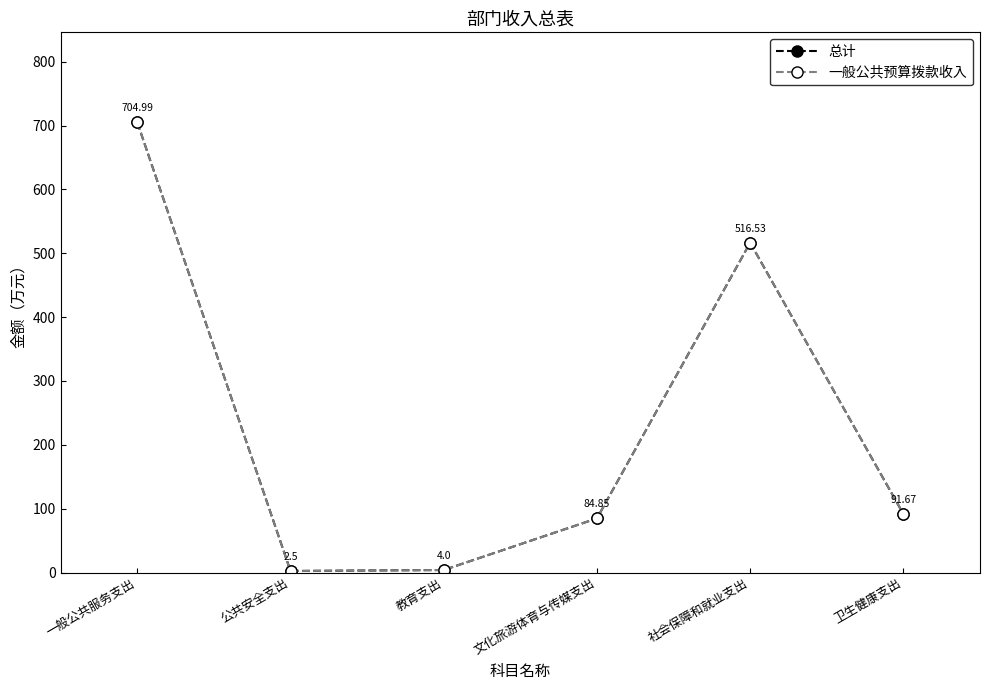

Read the 总计 value at 一般公共服务支出.

705.0